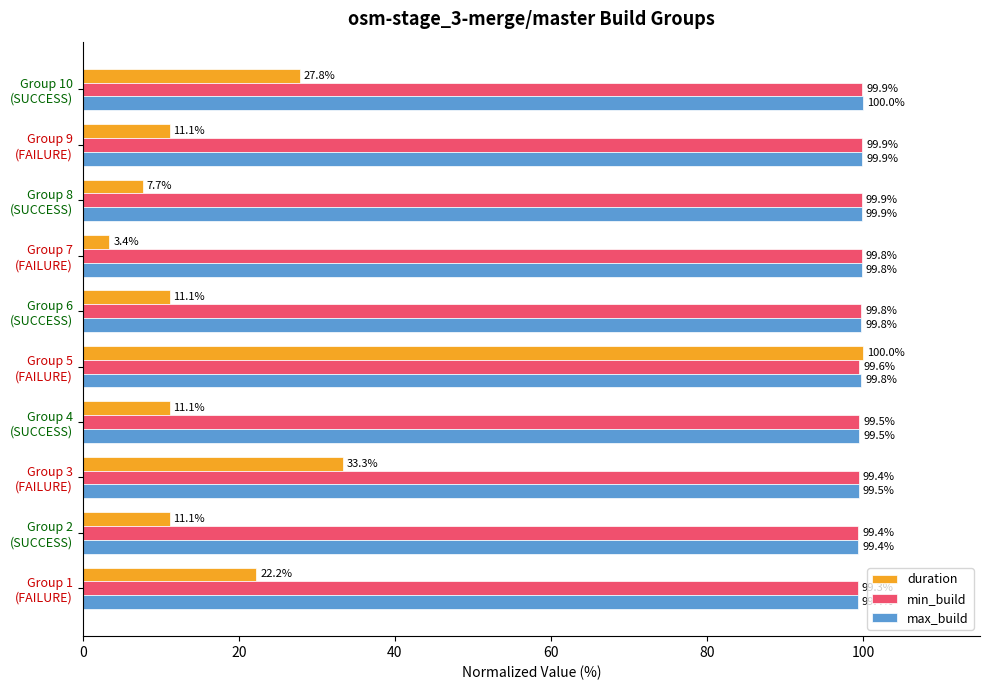

Which series has the largest total across all categories?

max_build